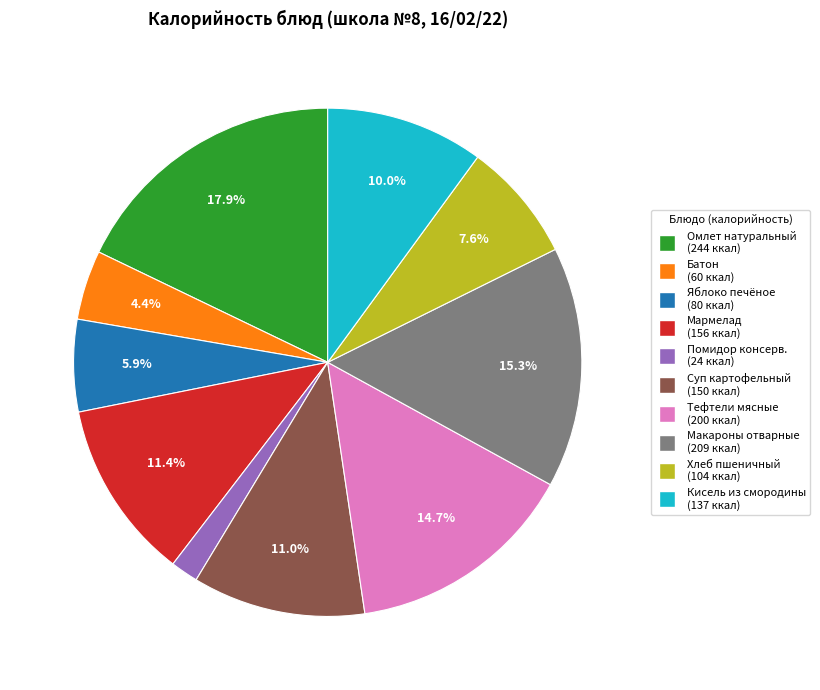

Does any single category account for the majority?

No